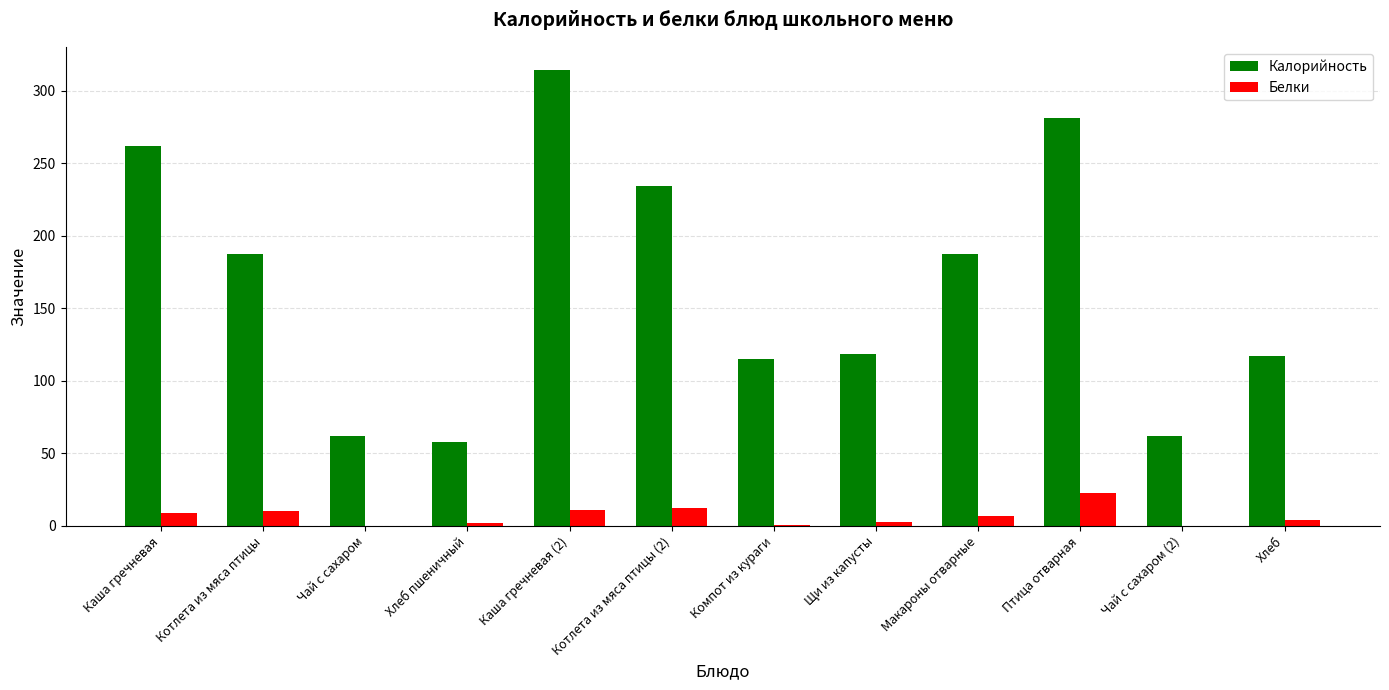

What is the average value of the Калорийность series?

166.7